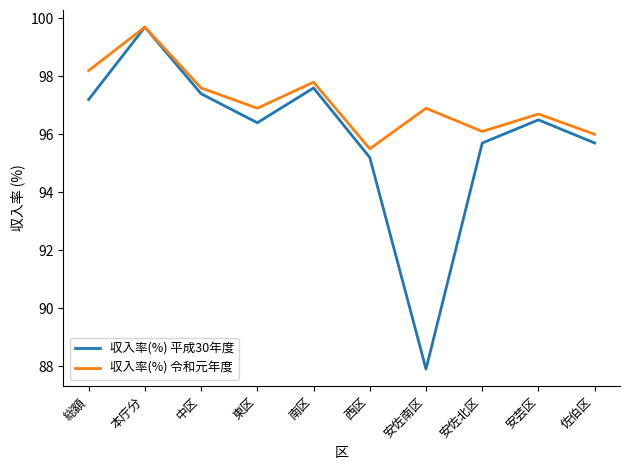

Where does the 収入率(%) 令和元年度 series first go above 96?

総額